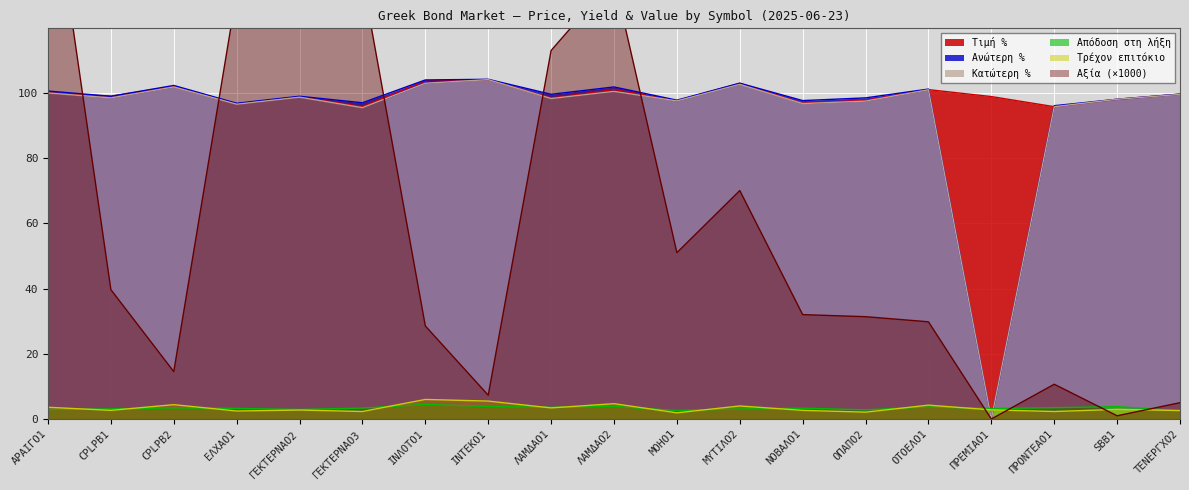

What is the sum of the Απόδοση στη λήξη values at CPLPB2 and SBB1?

7.2